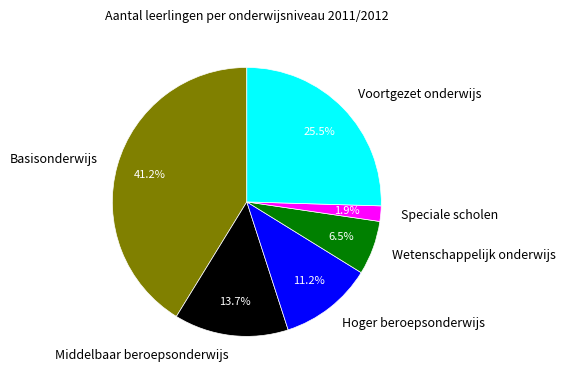

Which slice is the smallest?

Speciale scholen